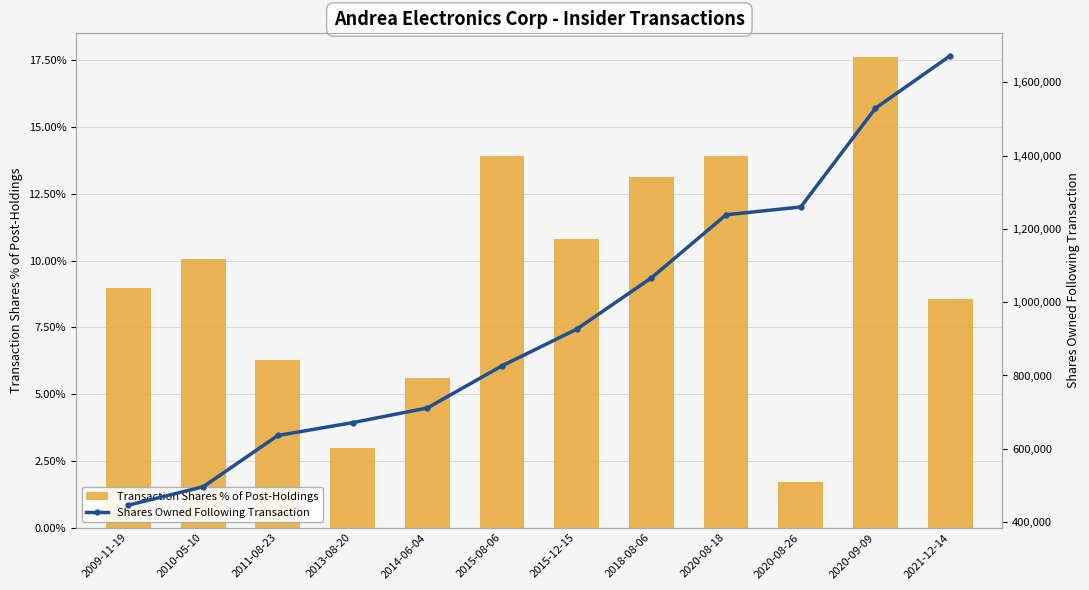

Which has a higher value, 2011-08-23 or 2013-08-20?

2011-08-23